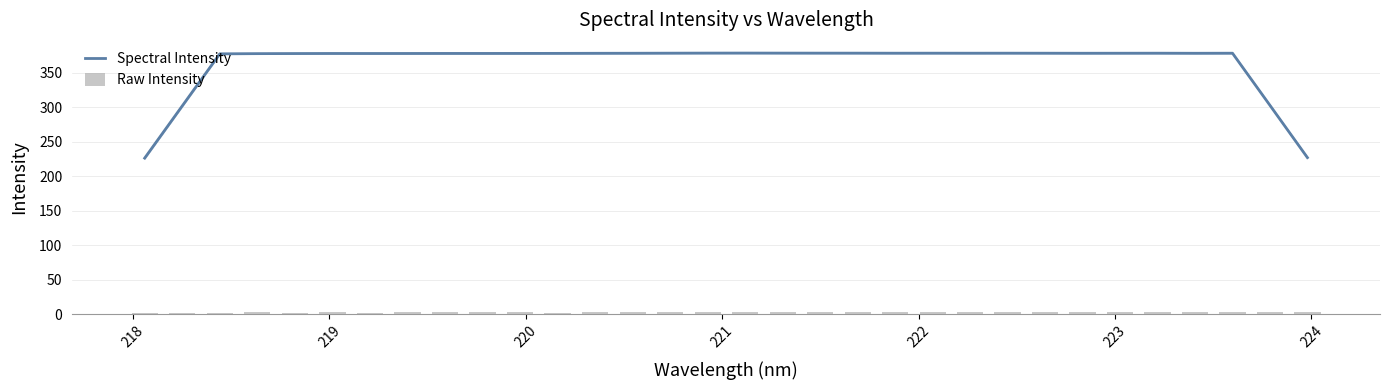

List the series in order of their overall mean, highest first.

Spectral Intensity, Raw Intensity